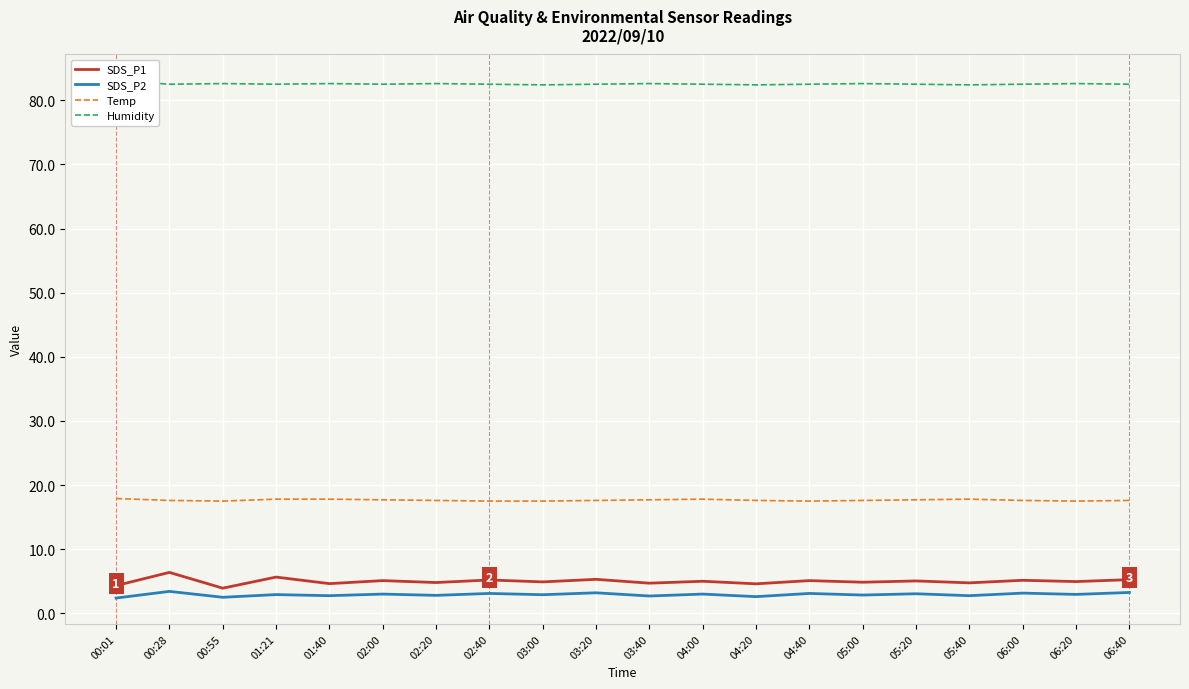

What is the maximum value shown in the chart?

83.1